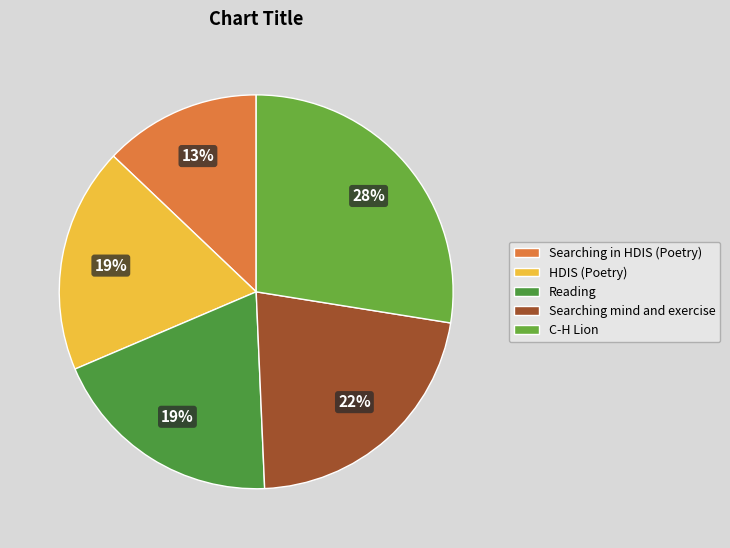

To the nearest percent, what percentage of the pie is Reading?

19%